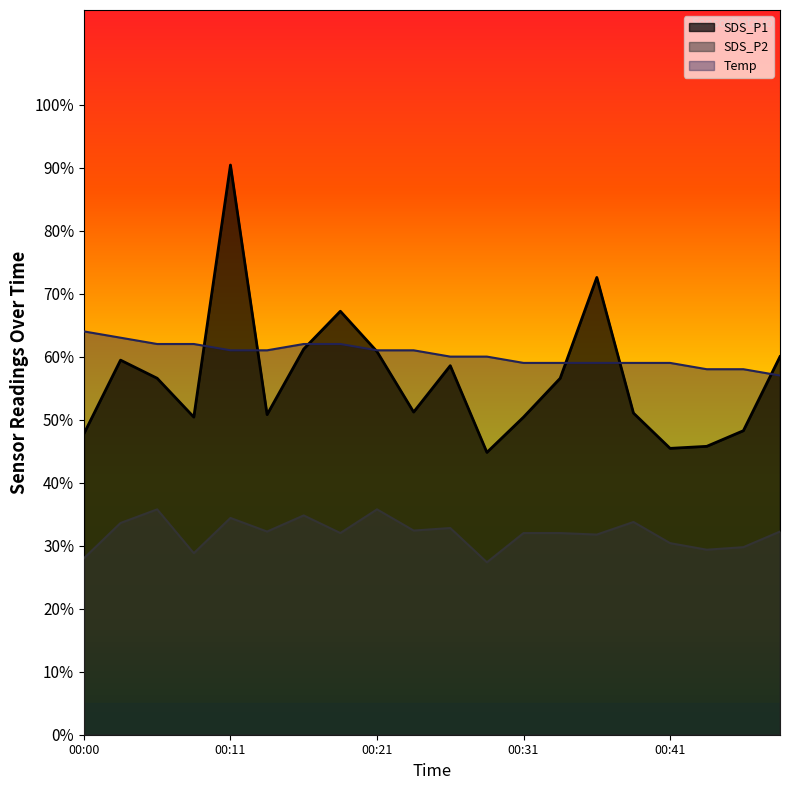

How many interior local valleys does the SDS_P2 series have?

7